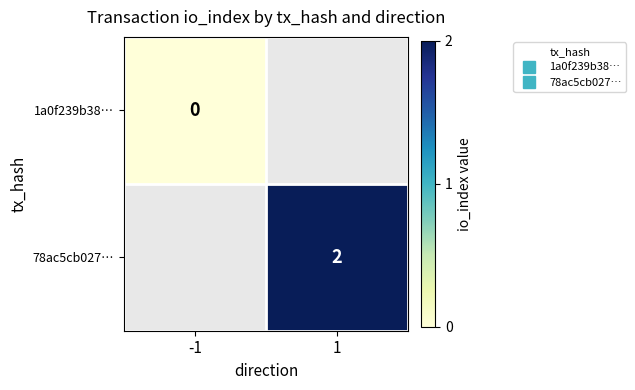

What is the approximate value of 78ac5cb027… at 1?

2.0